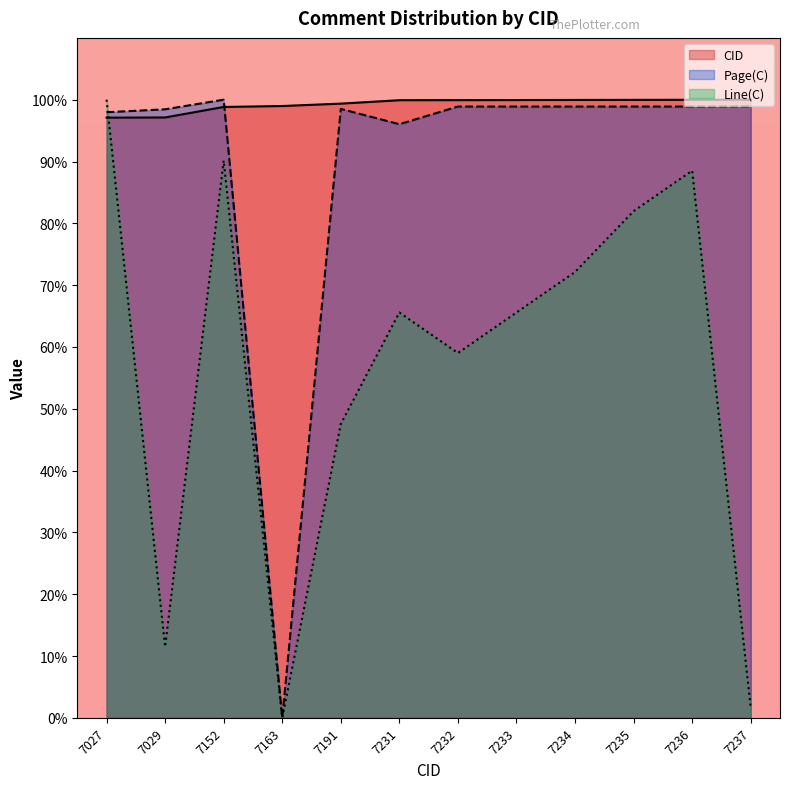

Where is Page(C) nearest to the value 50?

7231